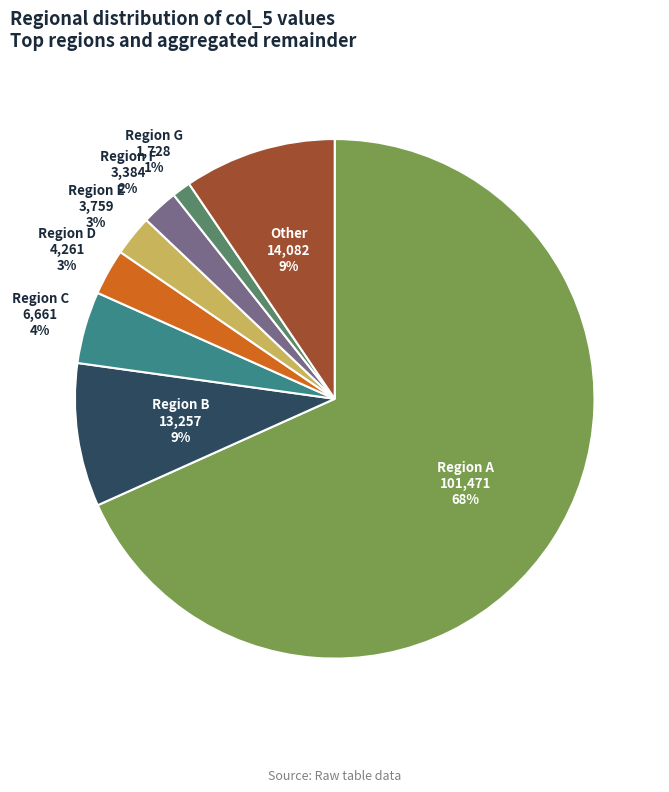

Is there any slice that represents more than half of the pie?

Yes